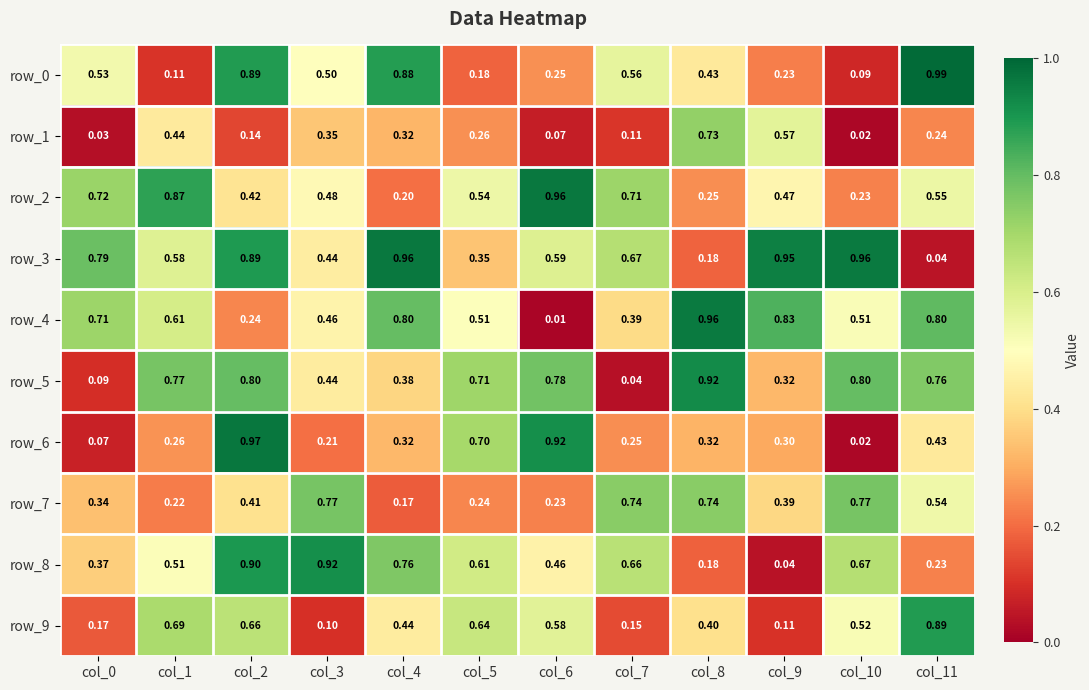

True or false: row_4 has a value of 0.8 at col_1.

False